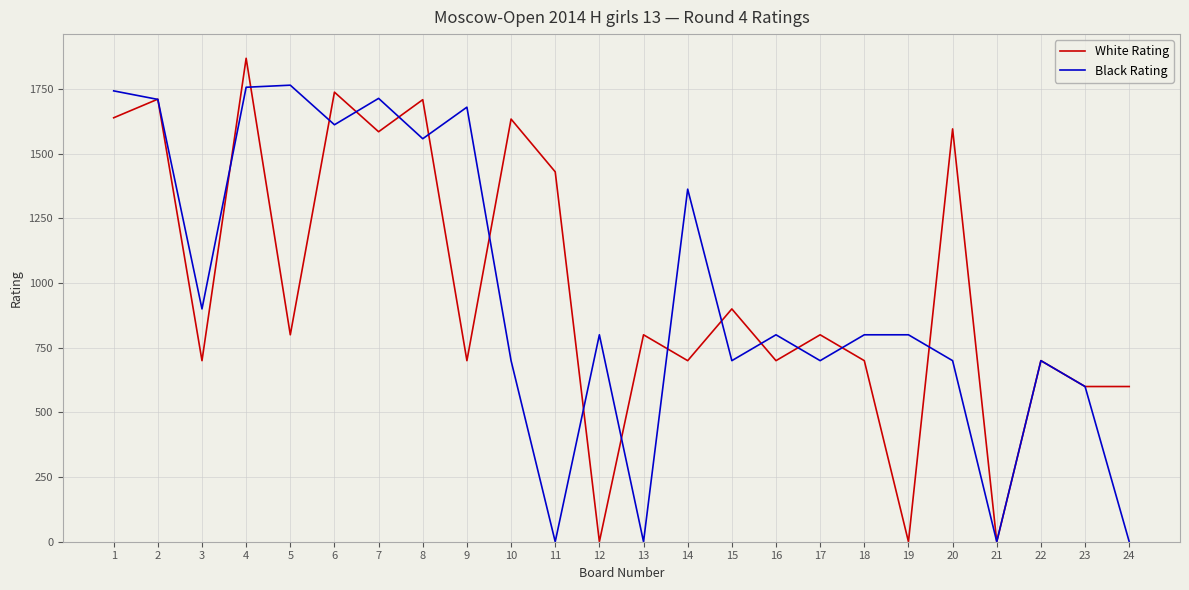

List the series in order of their peak value, lowest first.

Black Rating, White Rating